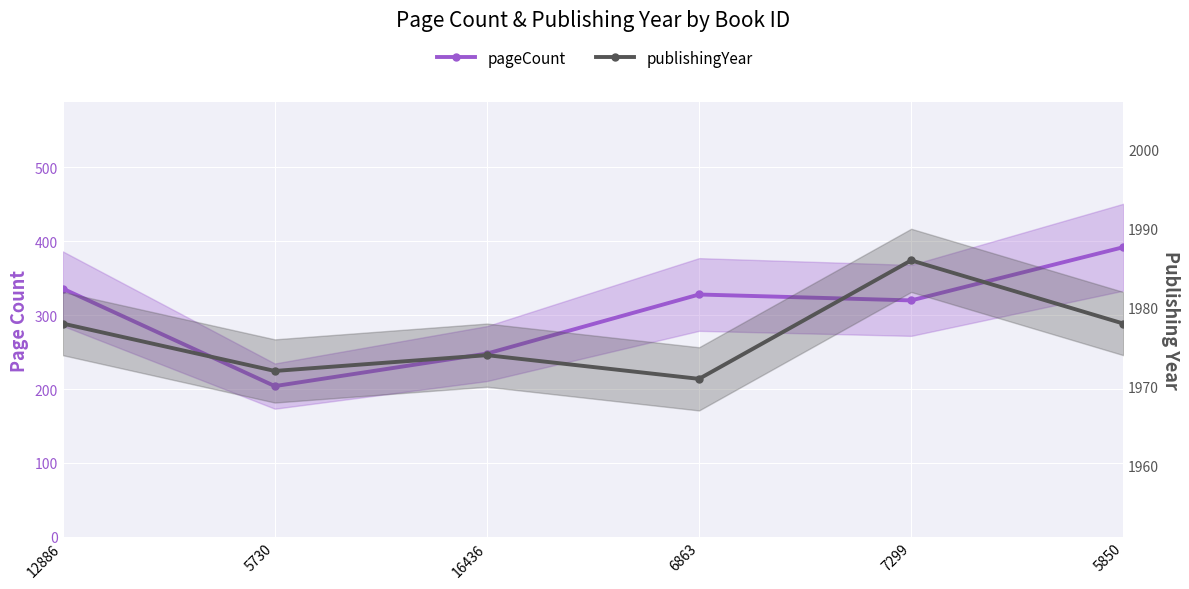

How many lines are shown in the chart?

2